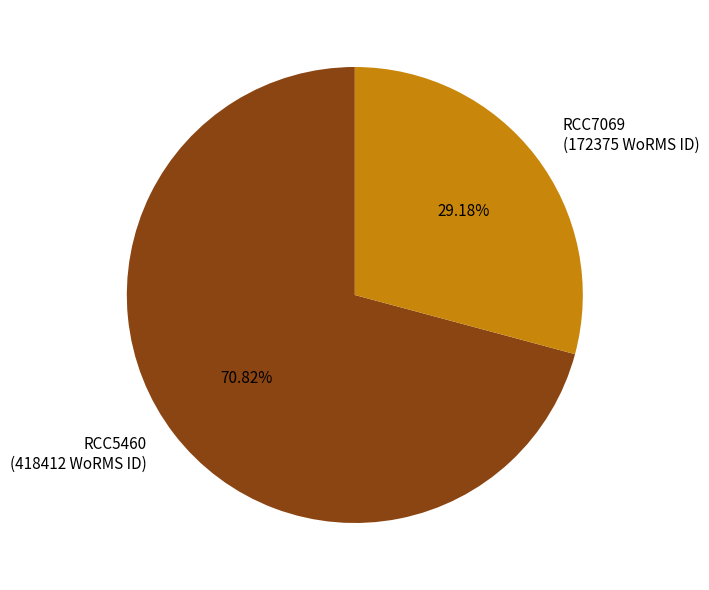

Rank the categories by value from highest to lowest.

RCC5460, RCC7069